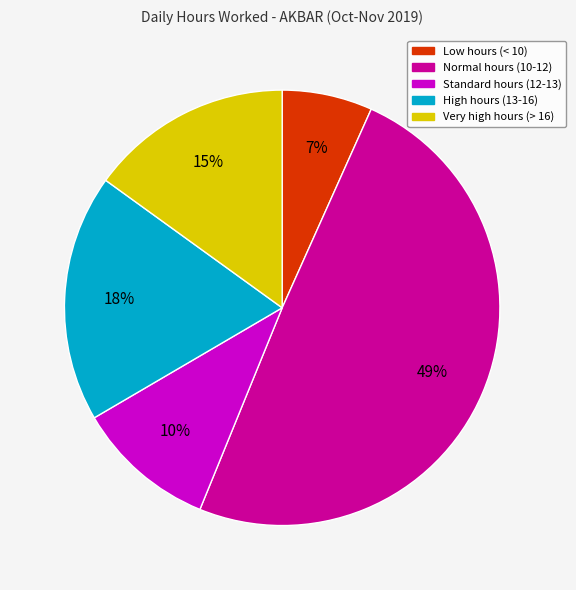

Is there a majority slice in this chart?

No